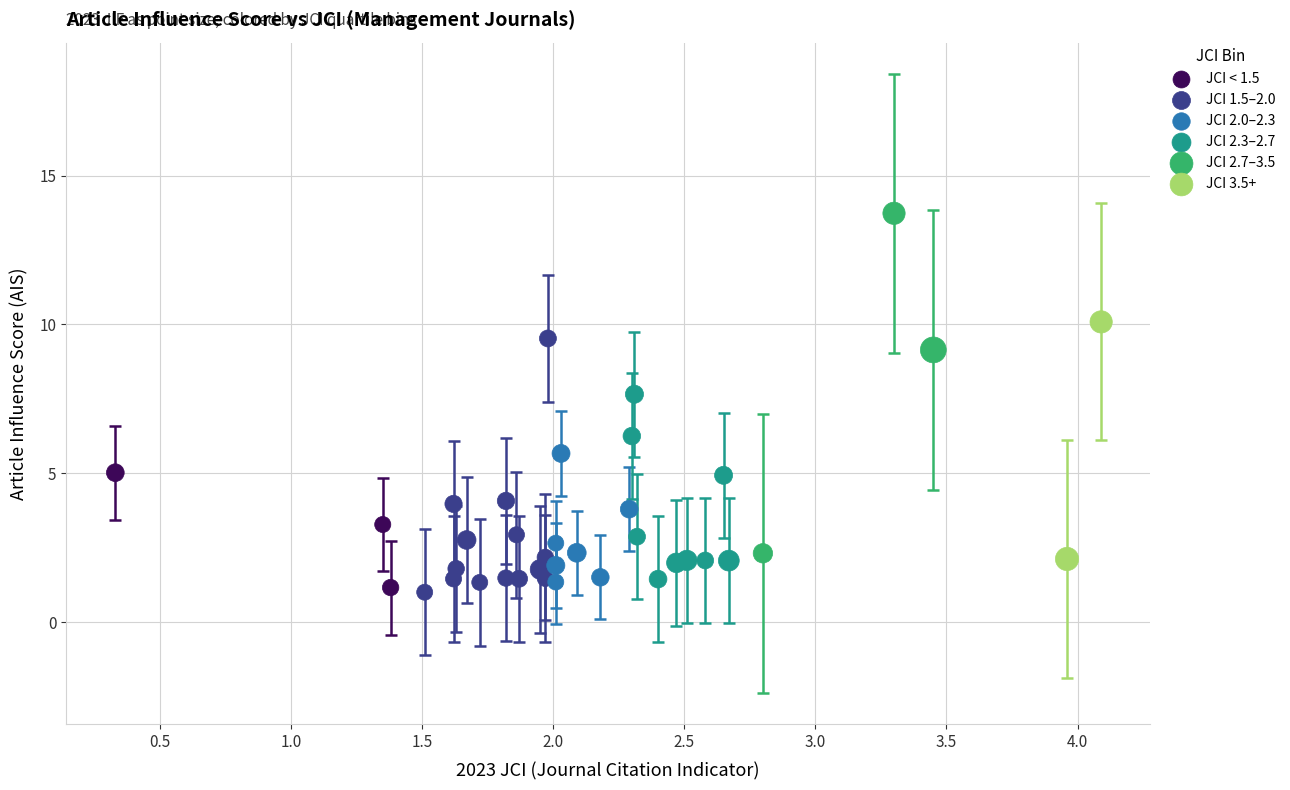

What are all the series names shown in the legend?

JCI < 1.5, JCI 1.5–2.0, JCI 2.0–2.3, JCI 2.3–2.7, JCI 2.7–3.5, JCI 3.5+